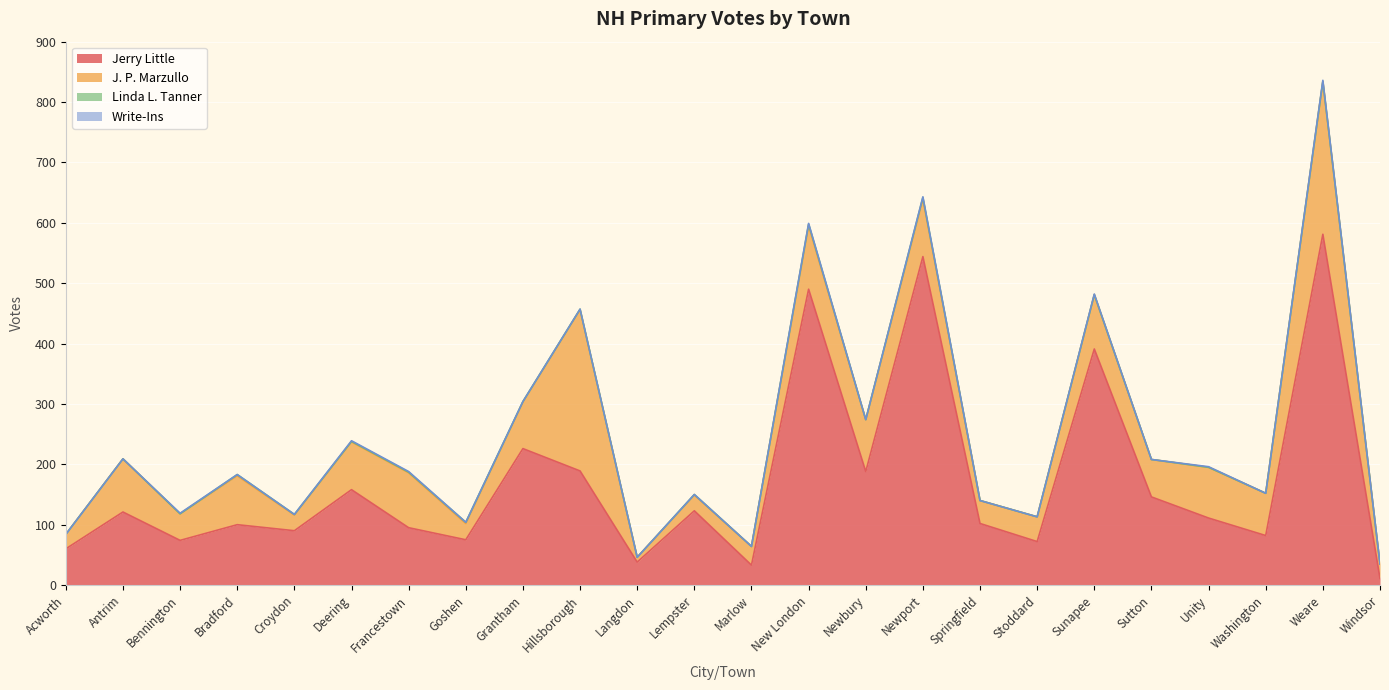

List the labels in order of J. P. Marzullo value, largest first.

Hillsborough, Weare, New London, Newport, Francestown, Sunapee, Antrim, Newbury, Unity, Bradford, Deering, Grantham, Washington, Sutton, Bennington, Stoddard, Springfield, Marlow, Goshen, Croydon, Lempster, Acworth, Windsor, Langdon